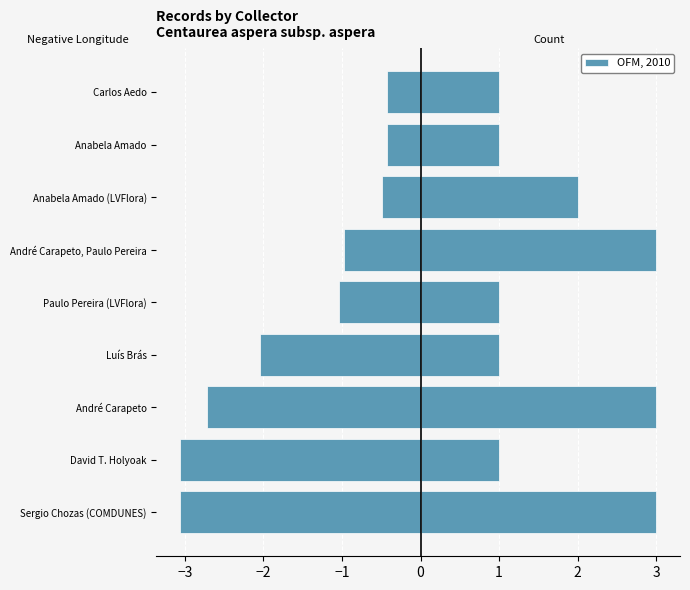

What is the sum of all OFM, 2010 values?

16.0